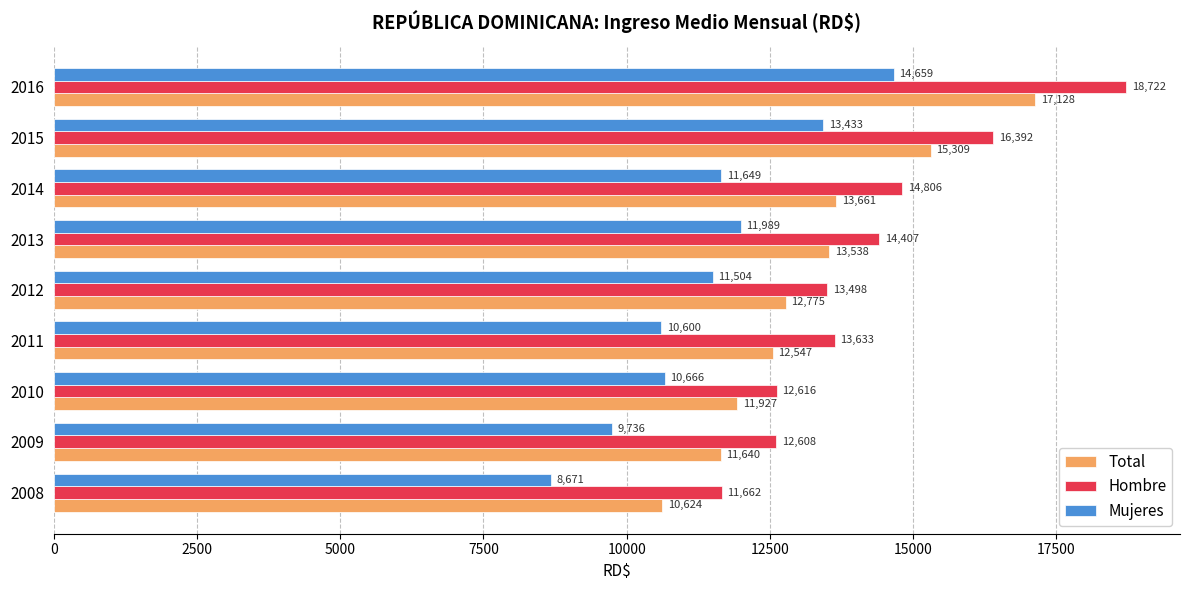

At which category is the sum across all series the highest?

2016